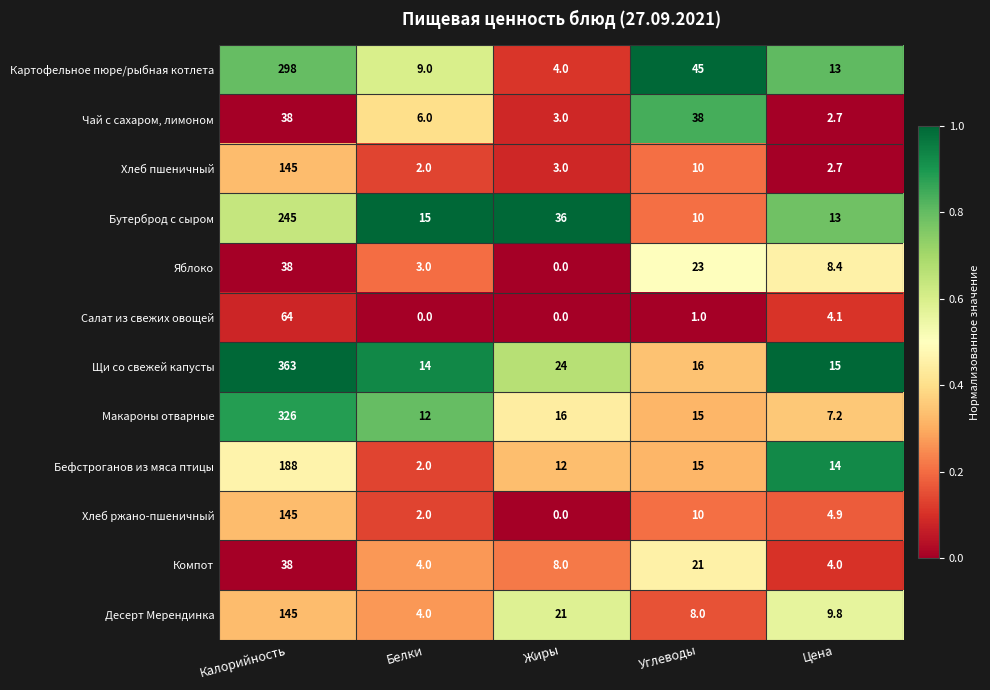

At which label is Хлеб пшеничный closest to 73?

Углеводы